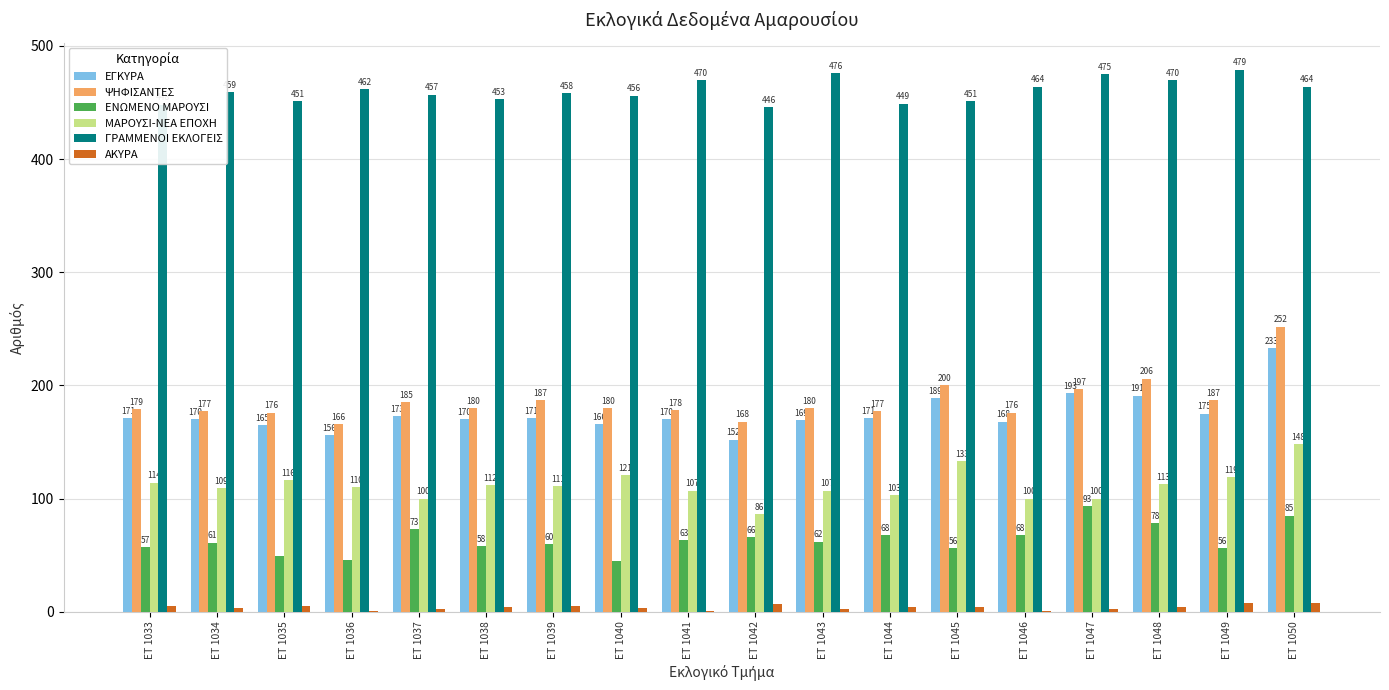

Are the bars horizontal?

No